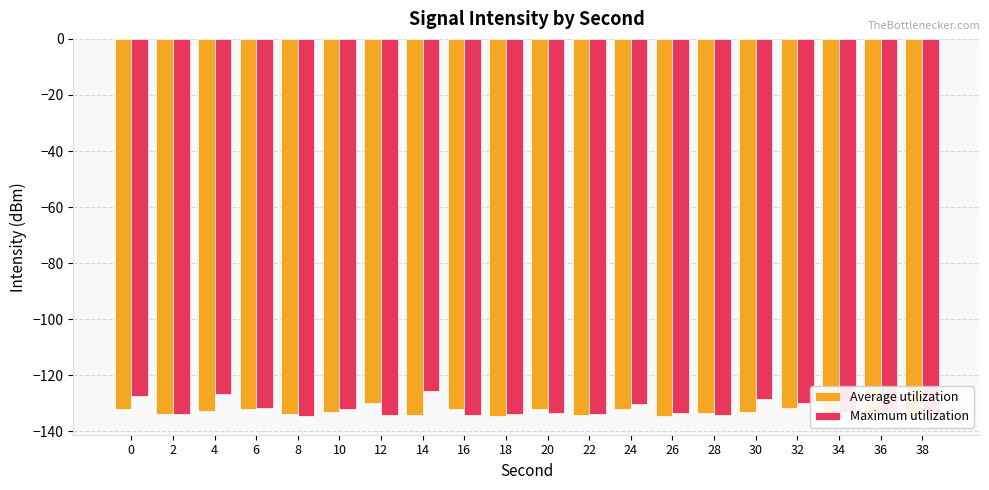

What is the difference between the highest and lowest values at 38?

0.5